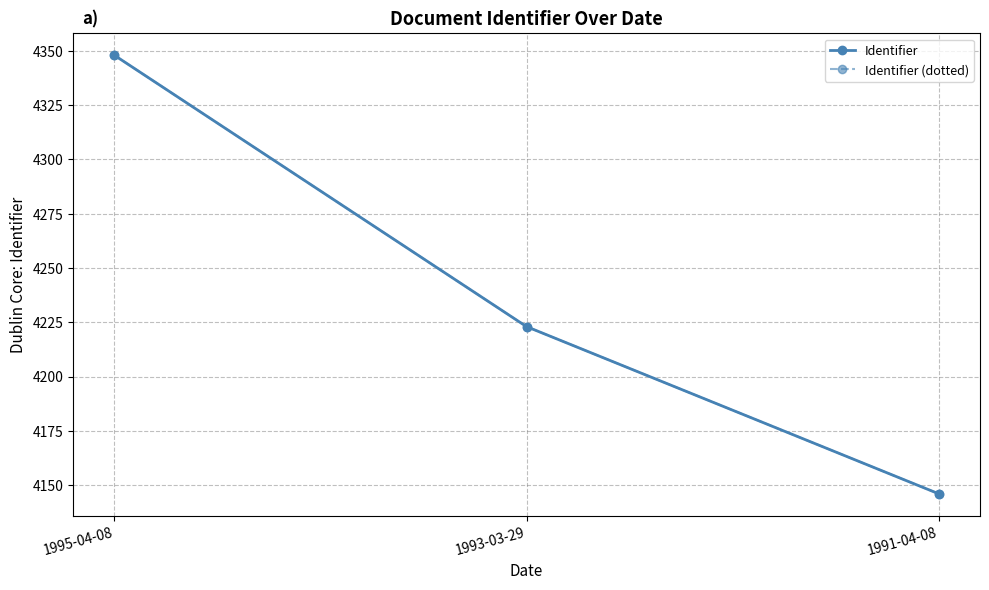

At which category is the sum across all series the highest?

1995-04-08